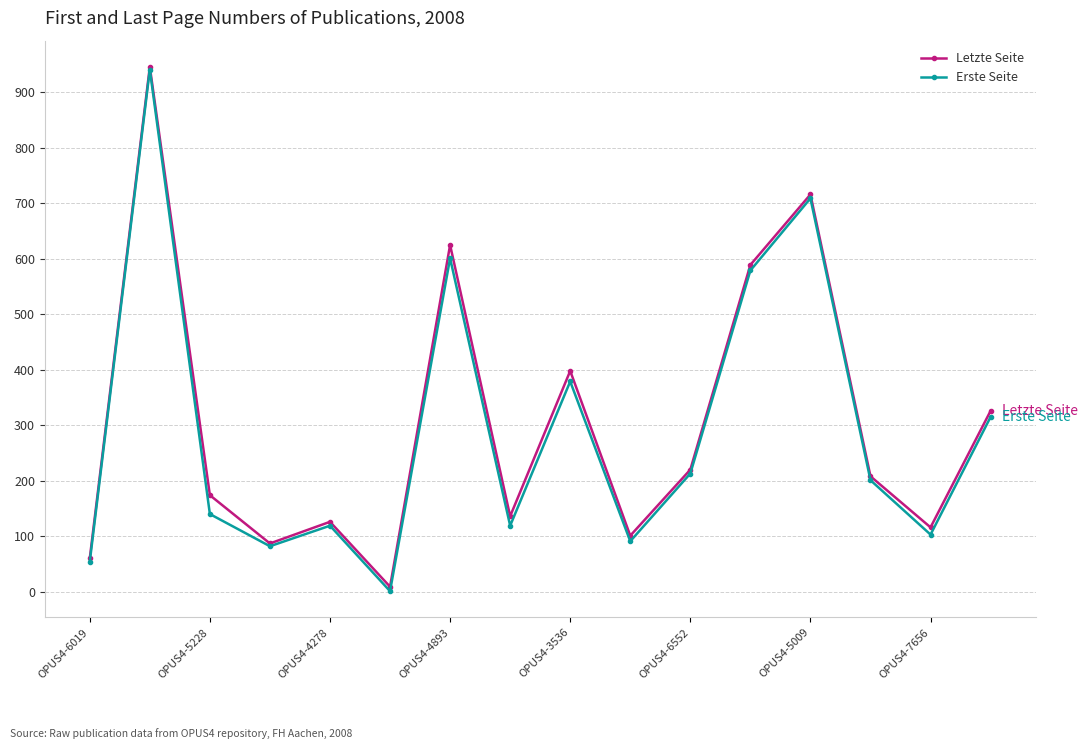

Which series has the largest range (max minus min)?

Erste Seite